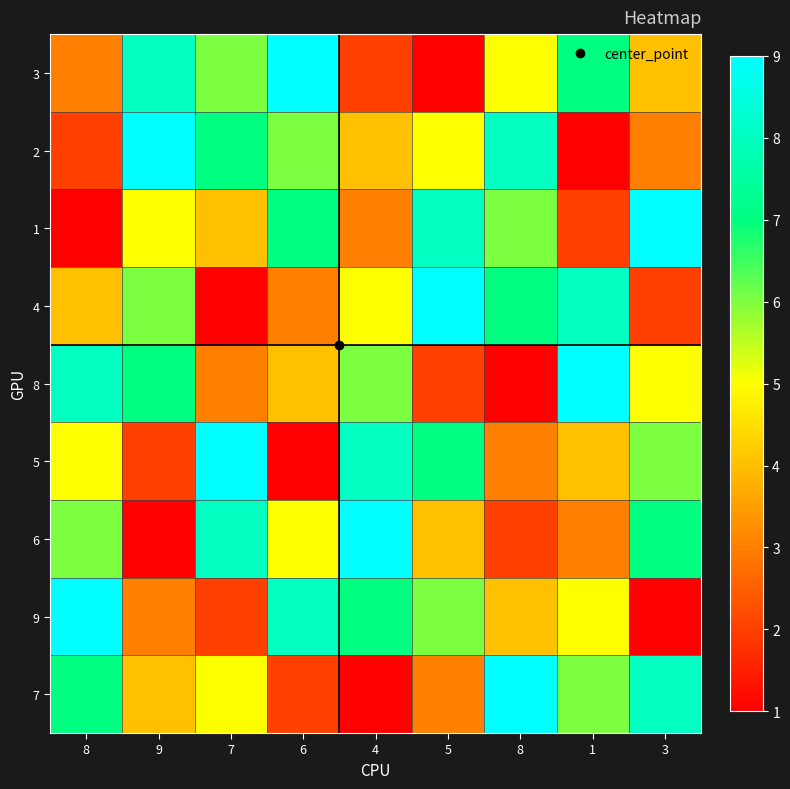

Reading left to right, transcribe all the data shown in this chart.

3: 8=3	9=8	7=6	6=9	4=2	5=1	8=5	1=7	3=4
2: 8=2	9=9	7=7	6=6	4=4	5=5	8=8	1=1	3=3
1: 8=1	9=5	7=4	6=7	4=3	5=8	8=6	1=2	3=9
4: 8=4	9=6	7=1	6=3	4=5	5=9	8=7	1=8	3=2
8: 8=8	9=7	7=3	6=4	4=6	5=2	8=1	1=9	3=5
5: 8=5	9=2	7=9	6=1	4=8	5=7	8=3	1=4	3=6
6: 8=6	9=1	7=8	6=5	4=9	5=4	8=2	1=3	3=7
9: 8=9	9=3	7=2	6=8	4=7	5=6	8=4	1=5	3=1
7: 8=7	9=4	7=5	6=2	4=1	5=3	8=9	1=6	3=8